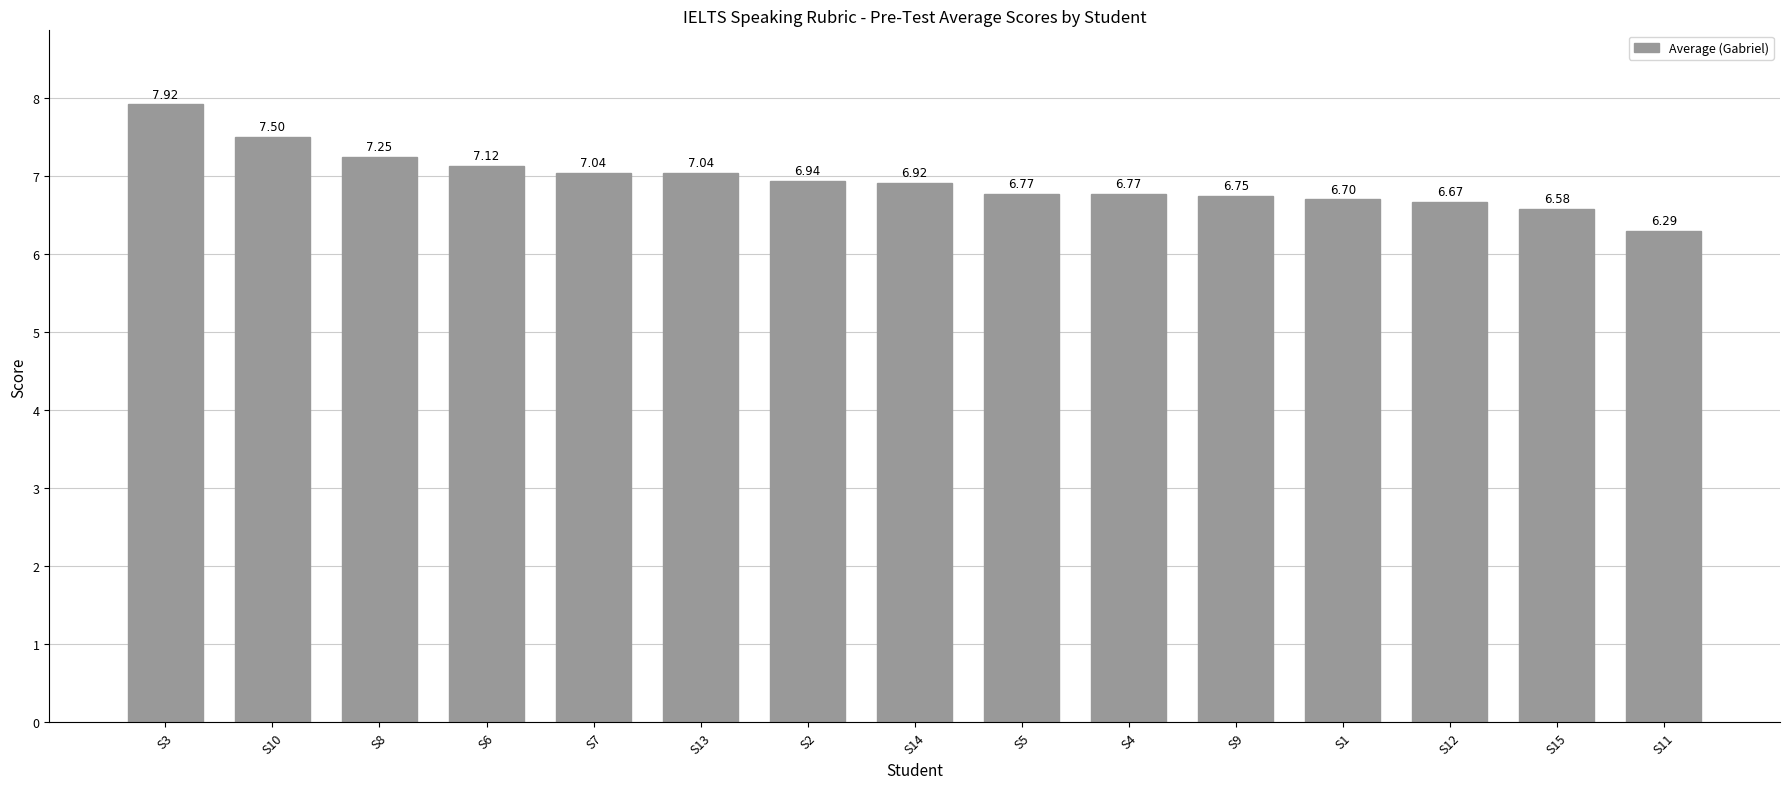

What is the change in value from S14 to S11?

-0.6